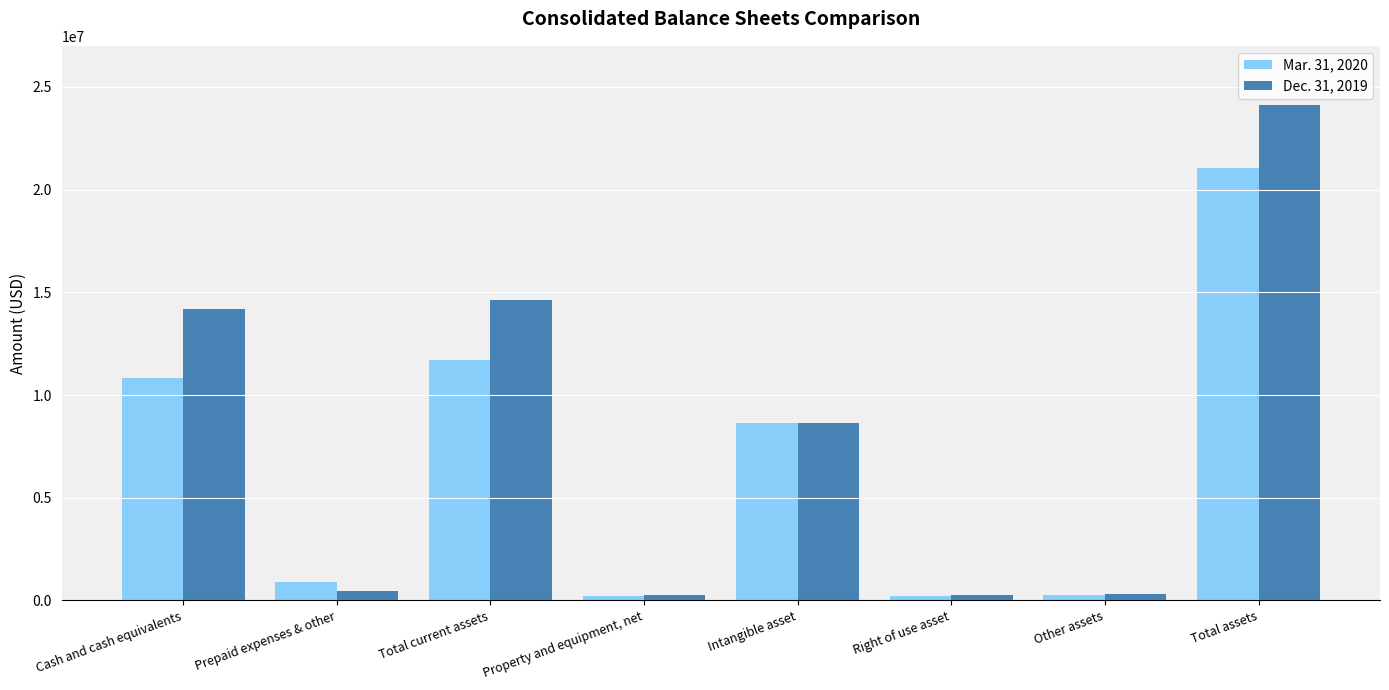

What is the label of the 4th bar from the left?

Property and equipment, net